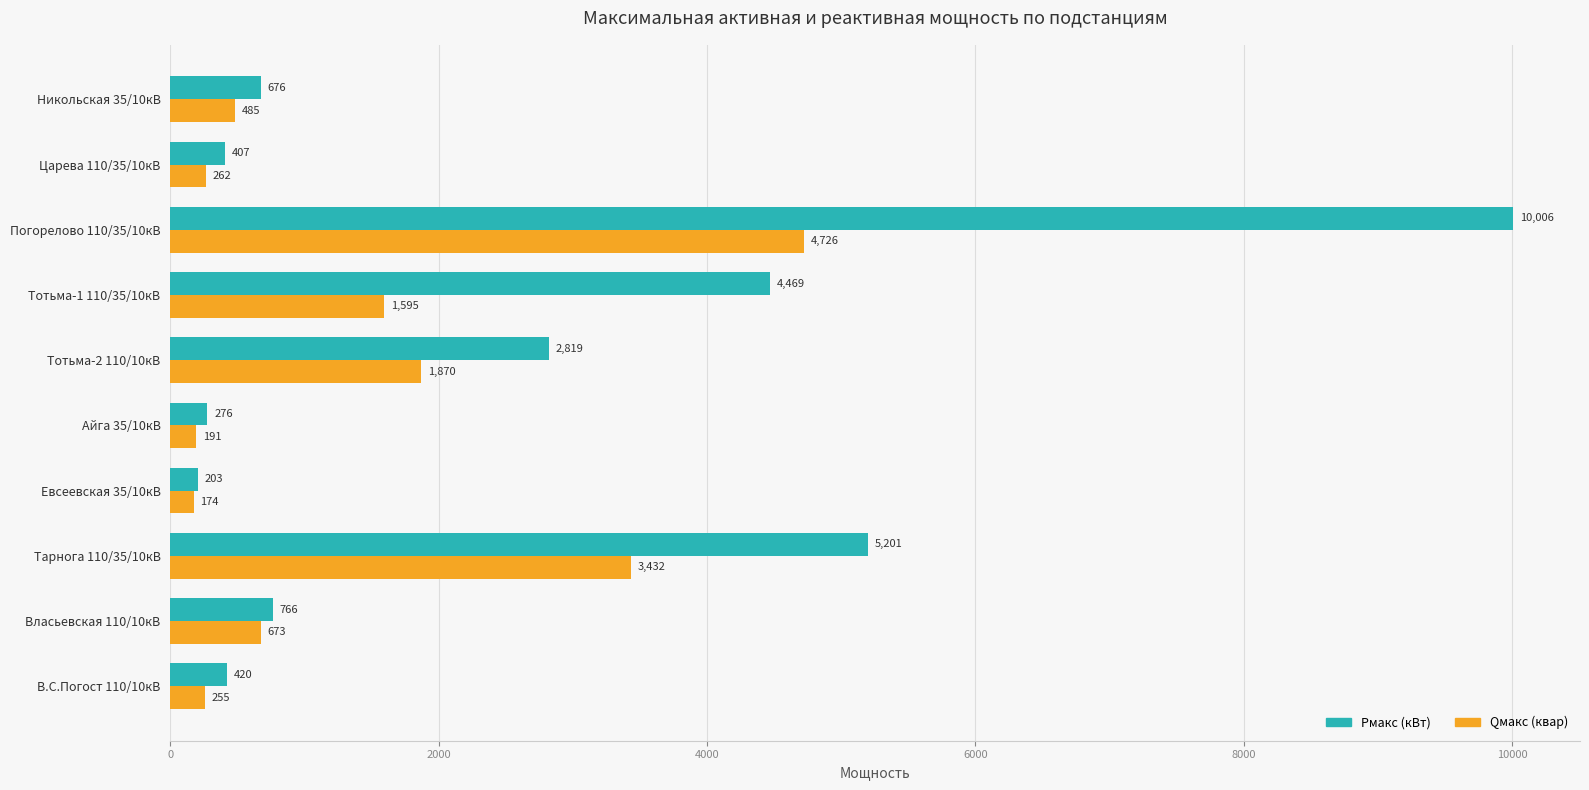

True or false: Pмакс (кВт) has a value of 176.4 at Власьевская 110/10кВ.

False